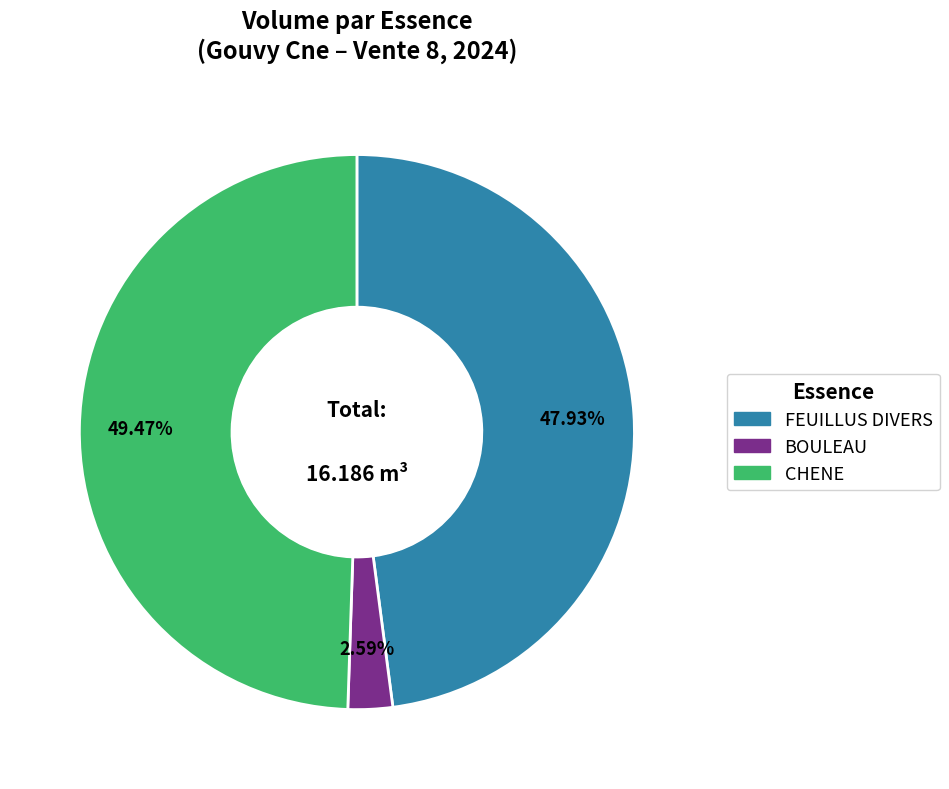

Rank the categories by value from lowest to highest.

BOULEAU, FEUILLUS DIVERS, CHENE